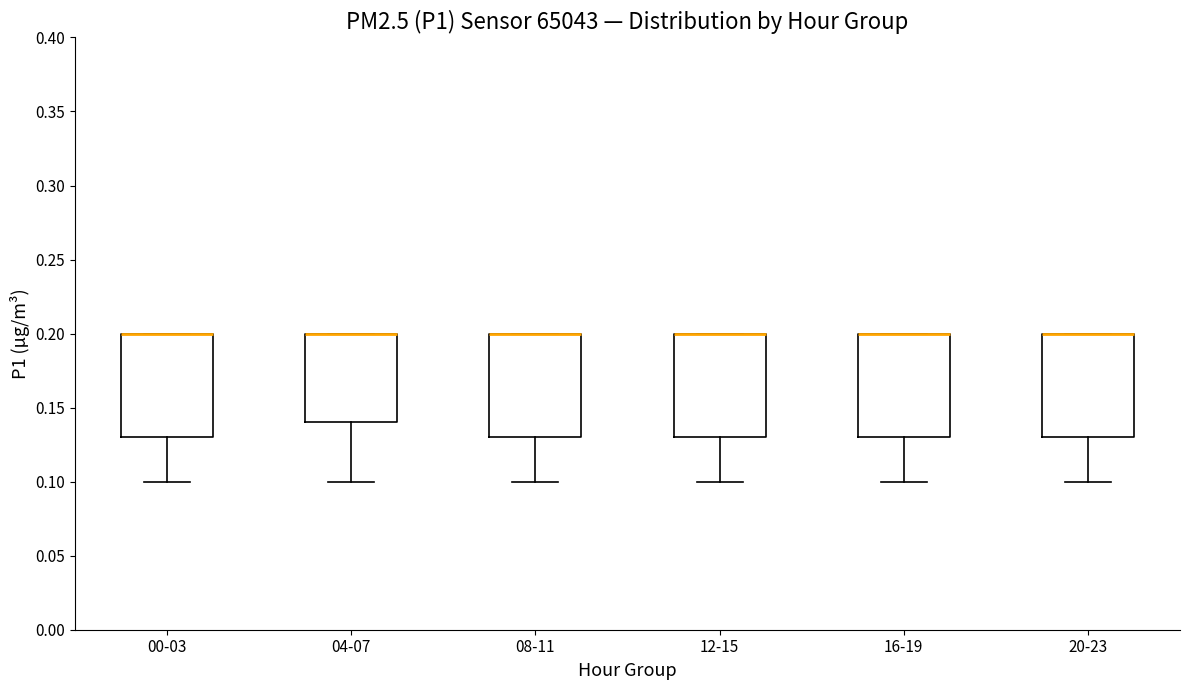

Where is the upper edge of the box for 20-23 on the y-axis? The values are not printed on the chart, so give them approximately, as read against the axis.

0.20